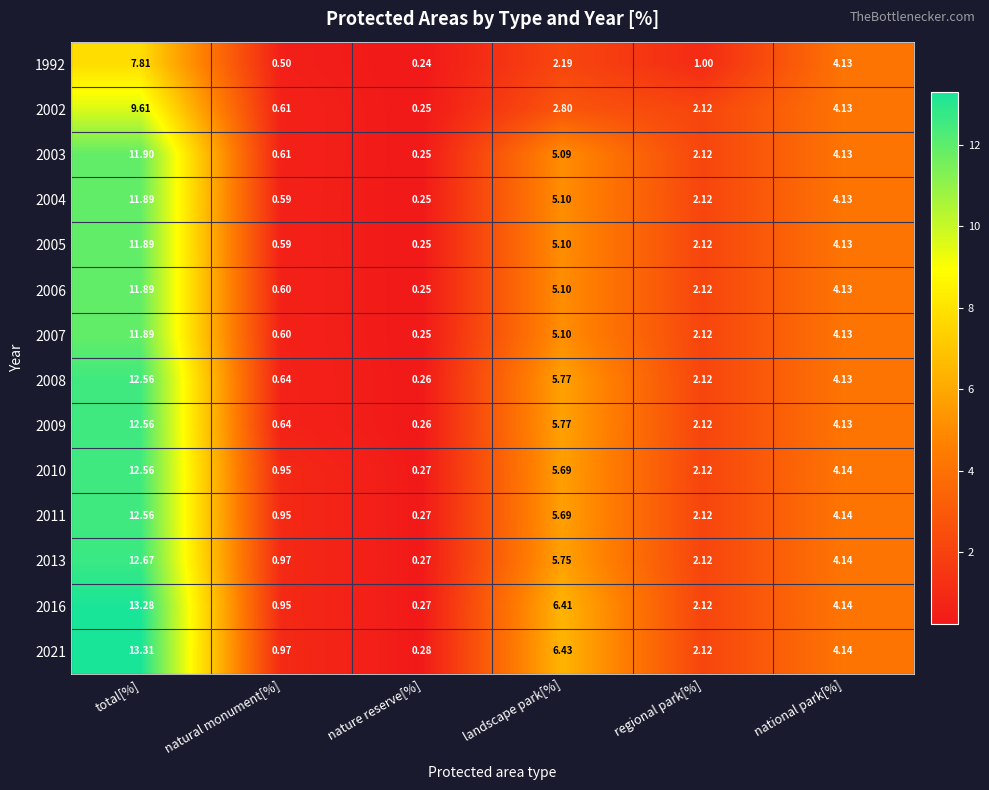

List the labels in order of 2002 value, largest first.

total[%], national park[%], landscape park[%], regional park[%], natural monument[%], nature reserve[%]